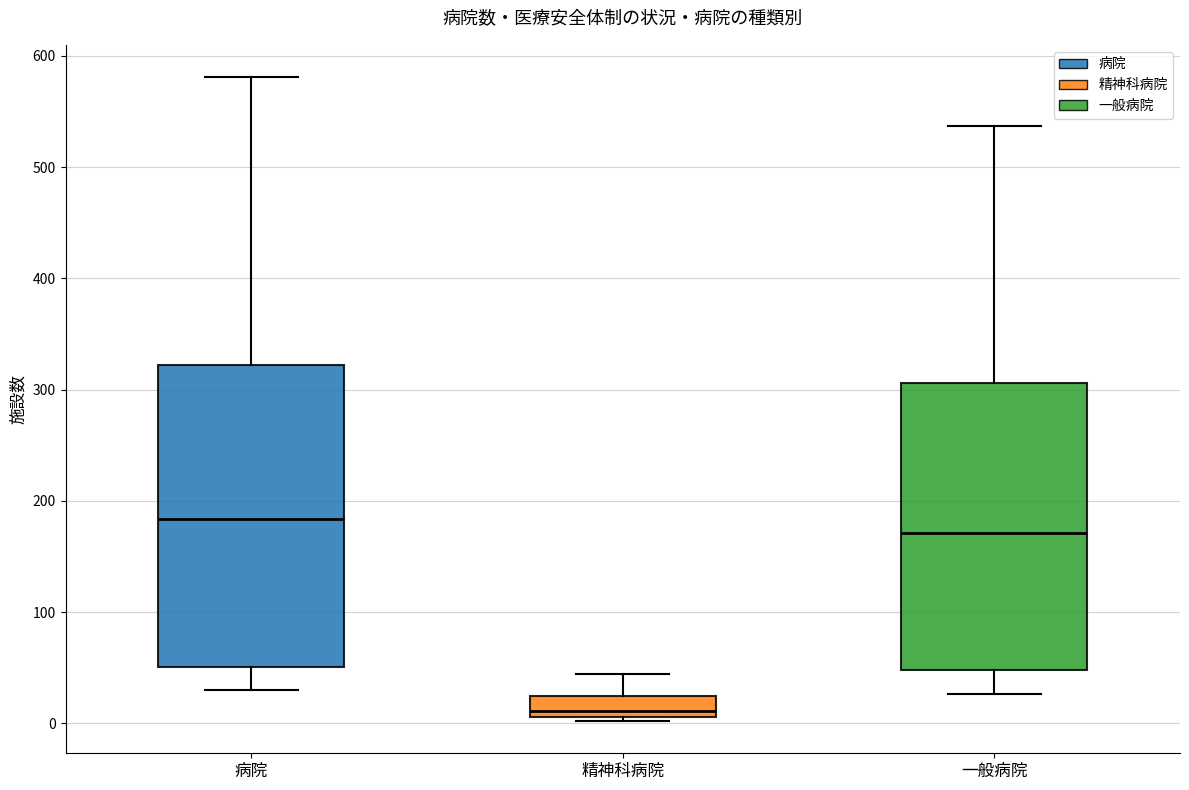

Where is the lower edge of the box for 精神科病院 on the y-axis? The values are not printed on the chart, so give them approximately, as read against the axis.

10